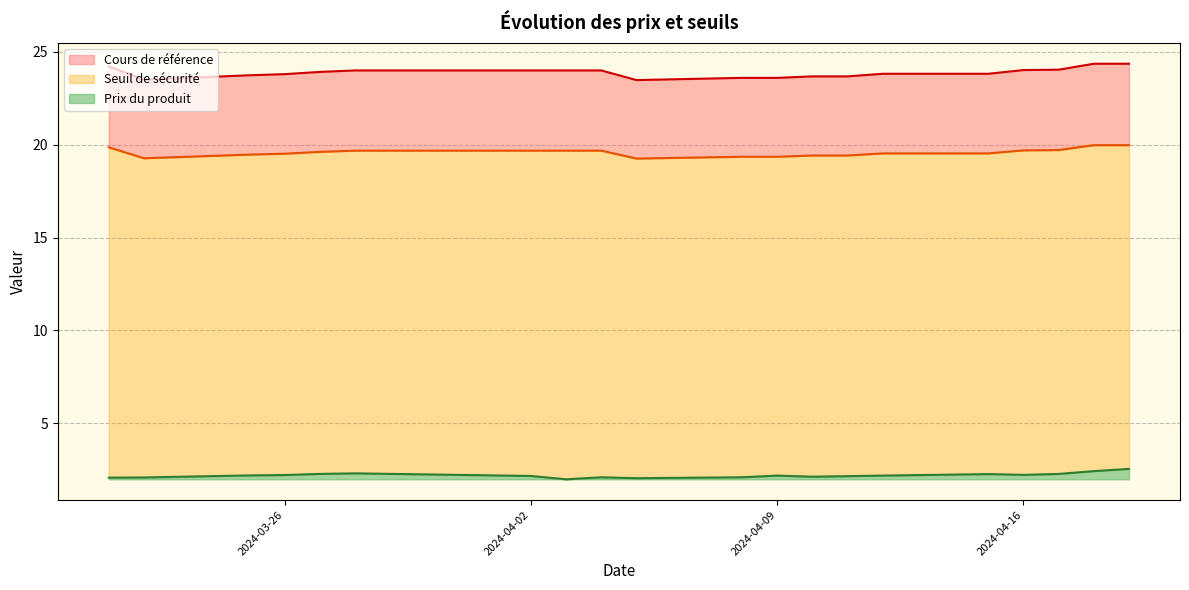

At which category is the sum across all series the highest?

2024-04-19